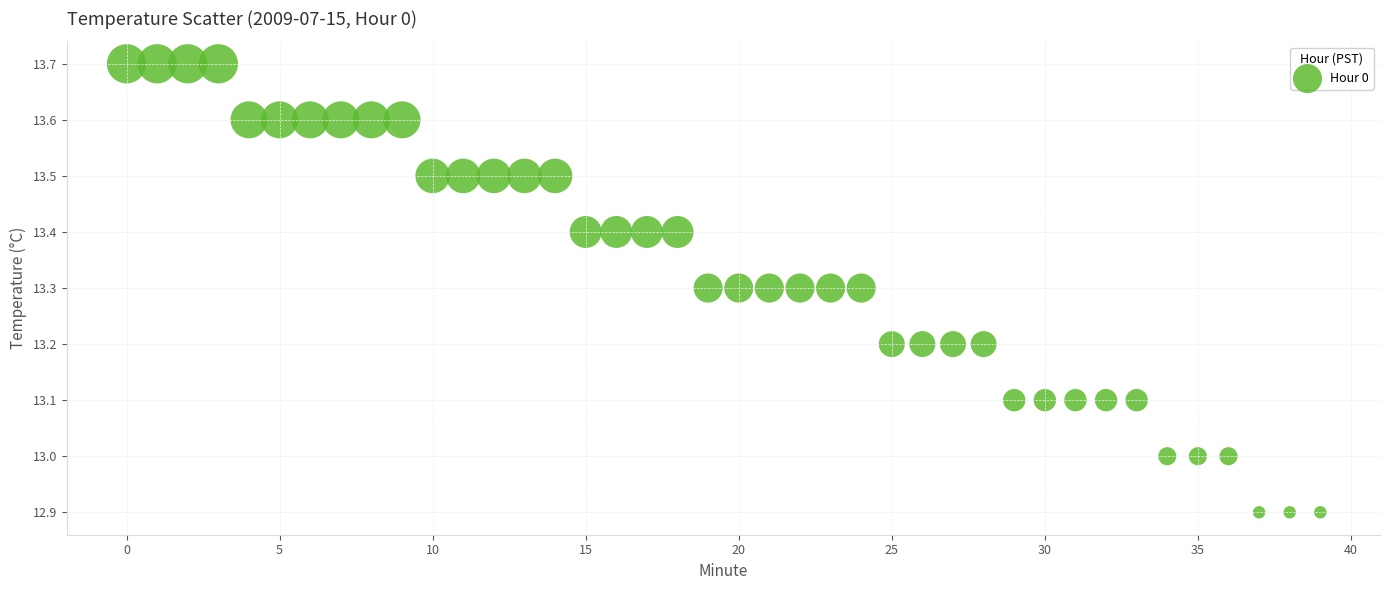

What is the range of Y values (max minus min)?

0.8